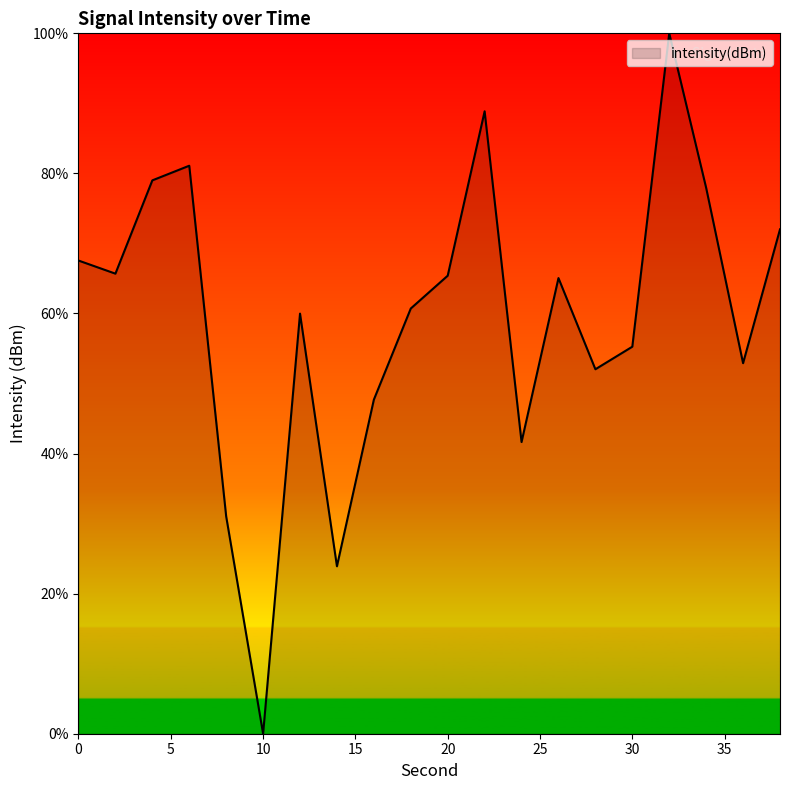

How many interior local valleys (lower than both neighbors) does the data have?

6